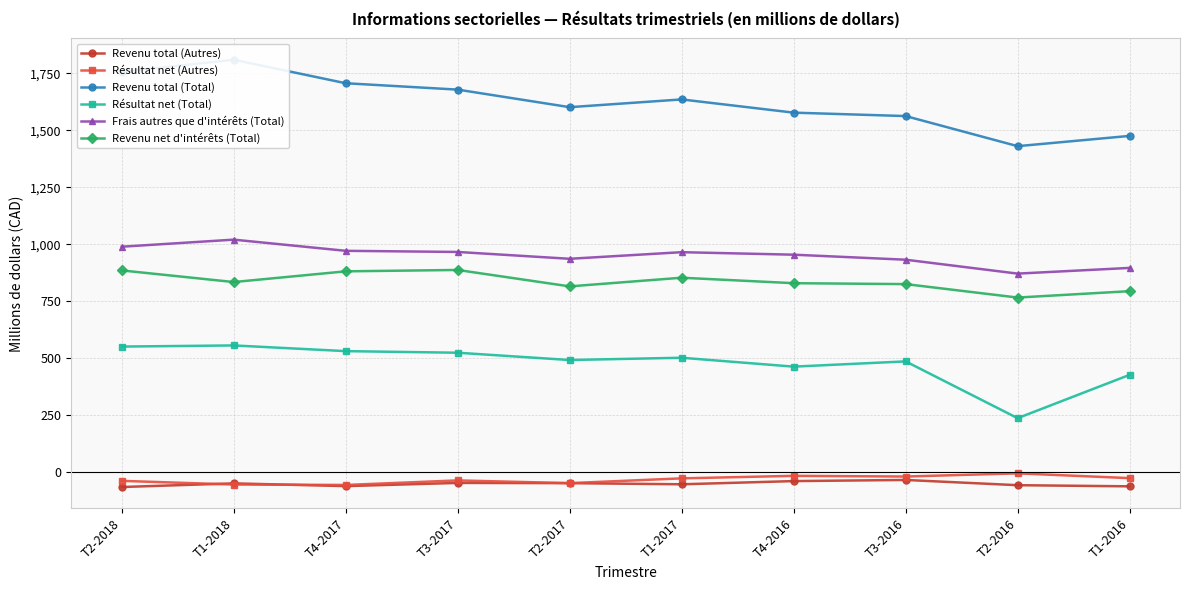

At which category is the sum across all series the highest?

T1-2018